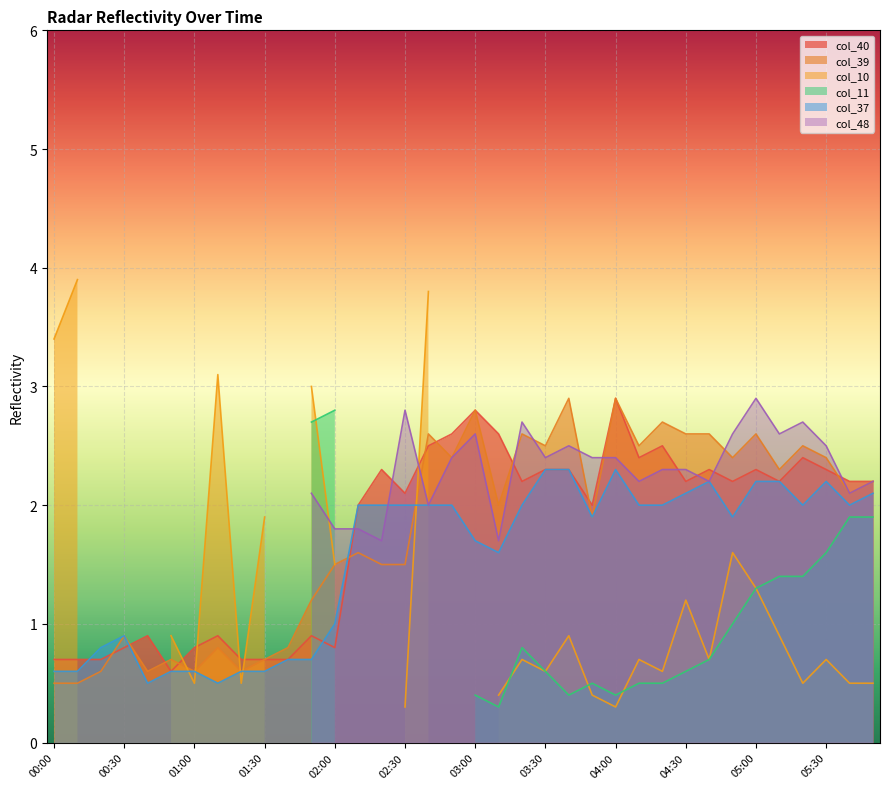

Does the chart display data point markers on the line(s)?

No